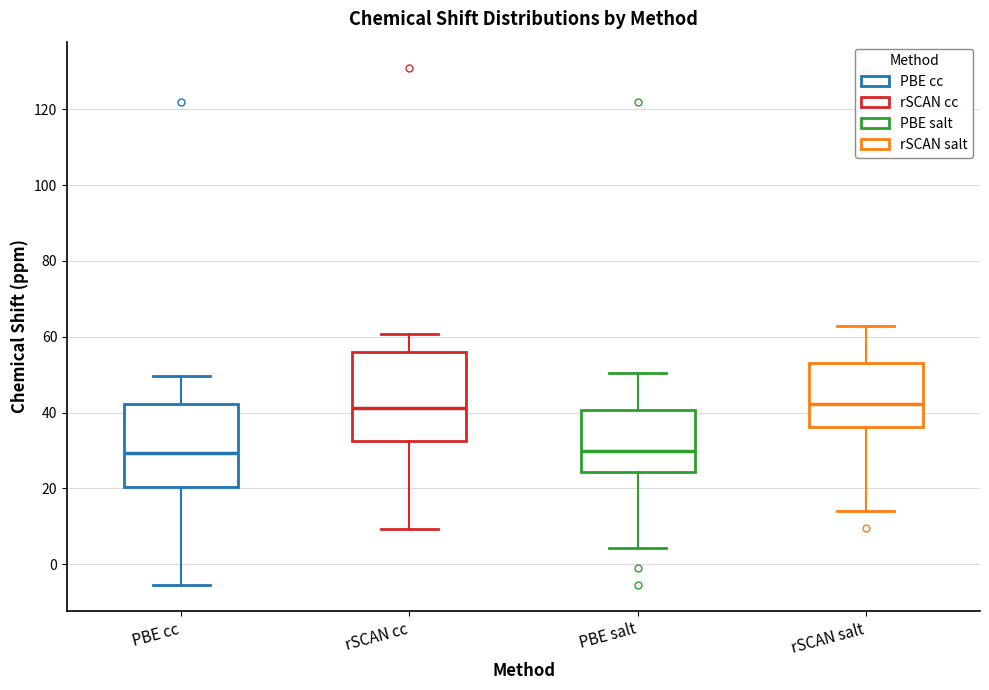

Where does the median line of the box for rSCAN cc sit on the y-axis? The values are not printed on the chart, so give them approximately, as read against the axis.

42